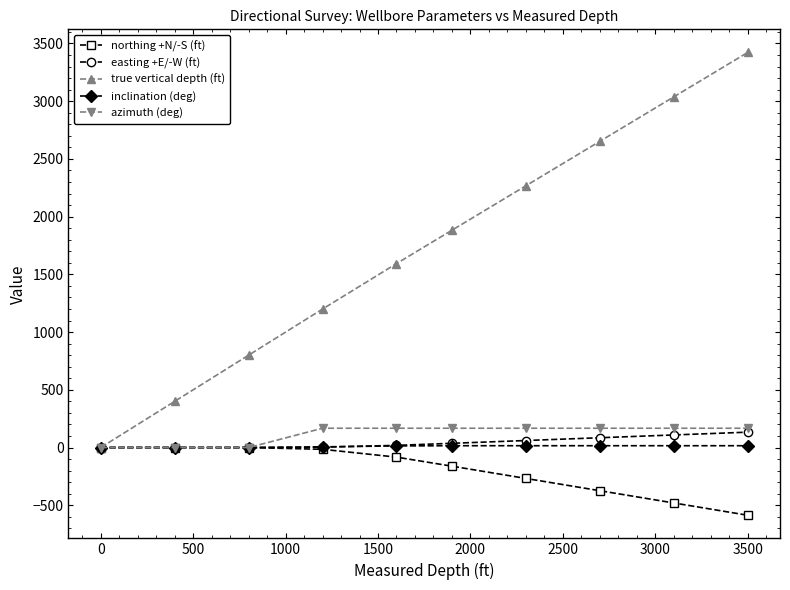

Which series has the widest spread of values?

true vertical depth (ft)